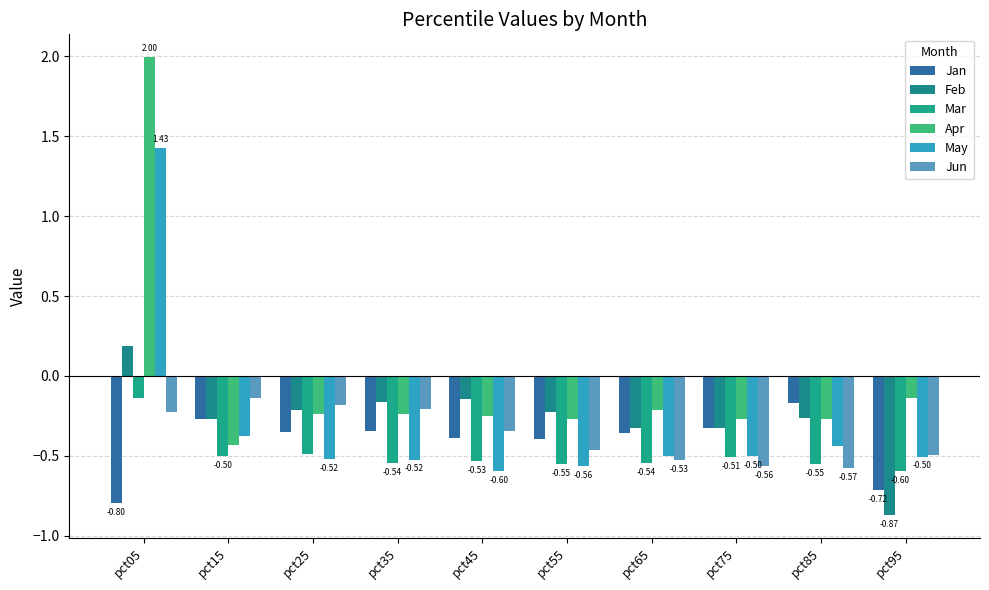

What is the difference between the maximum and minimum values in the Jun series?

0.4